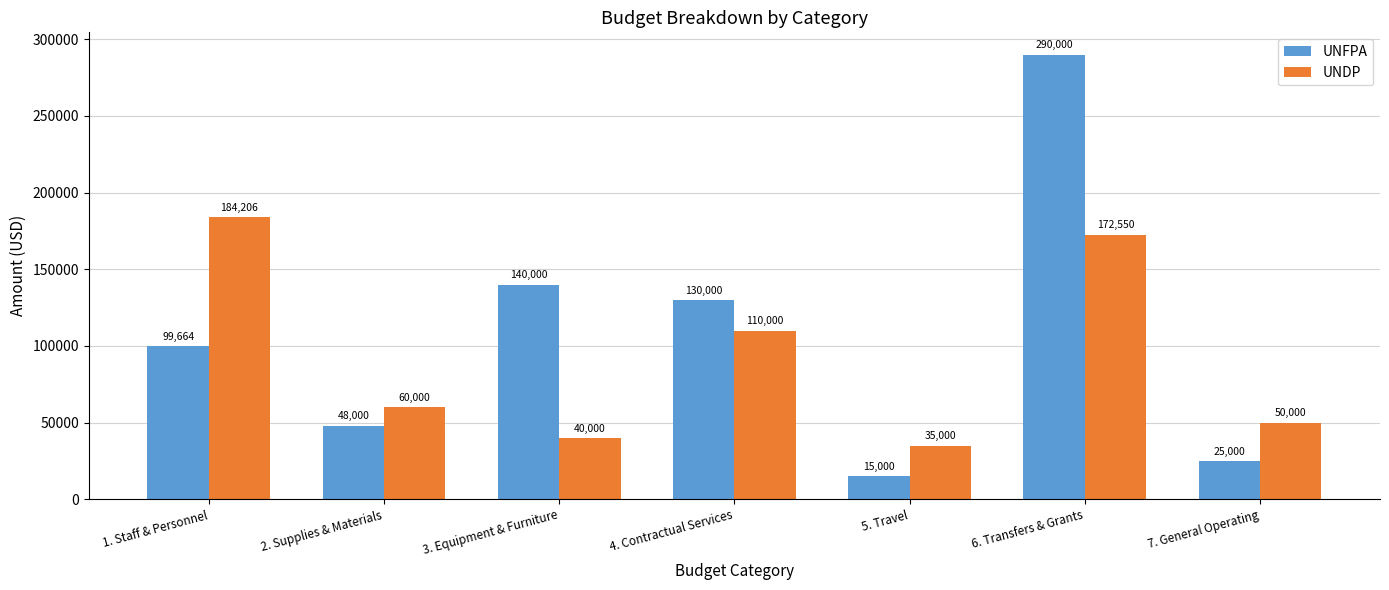

What value does the UNDP series have at 2. Supplies & Materials?

60000